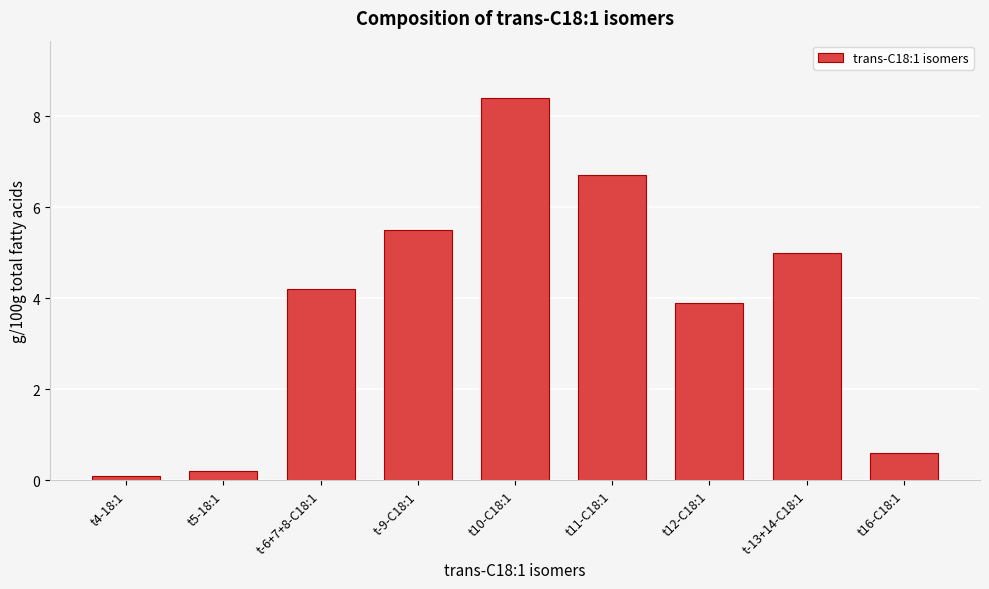

Reading left to right, what are all the values shown in this chart?

t4-18:1=0.1	t5-18:1=0.2	t-6+7+8-C18:1=4.2	t-9-C18:1=5.5	t10-C18:1=8.4	t11-C18:1=6.7	t12-C18:1=3.9	t-13+14-C18:1=5.0	t16-C18:1=0.6